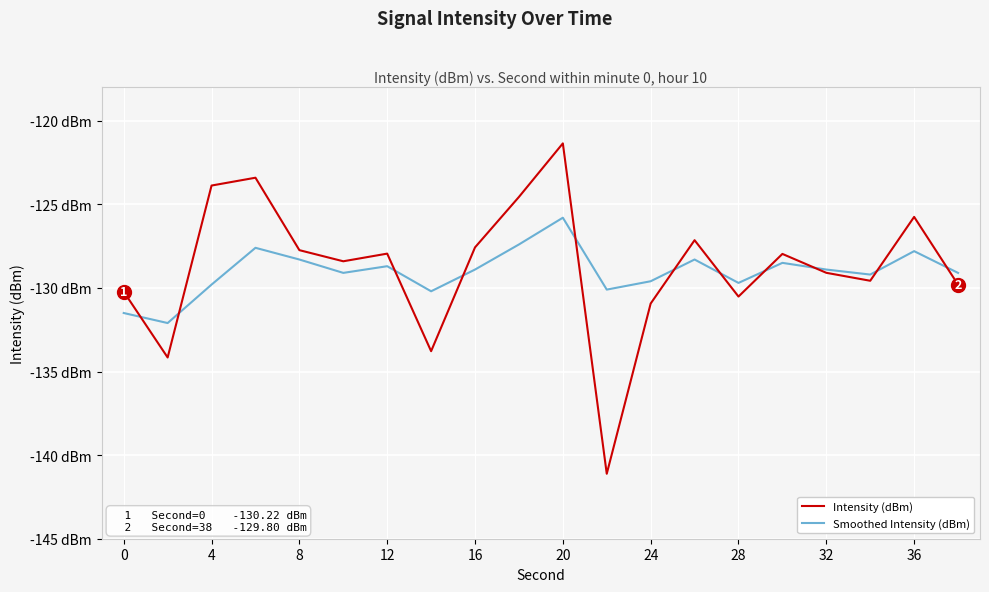

Does the chart display data point markers on the line(s)?

No